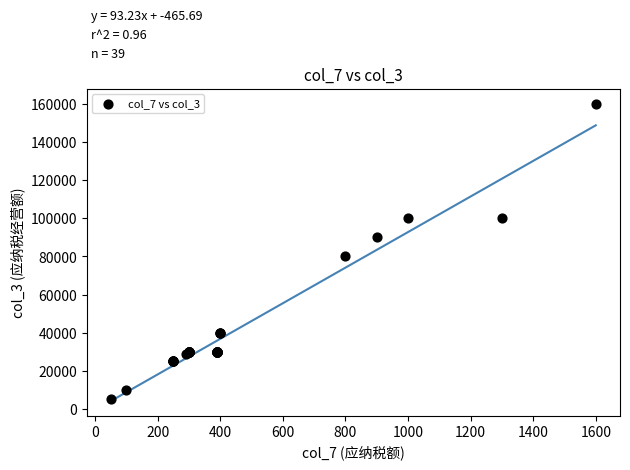

What Y value in the scatter plot is closest to 82500?

80000